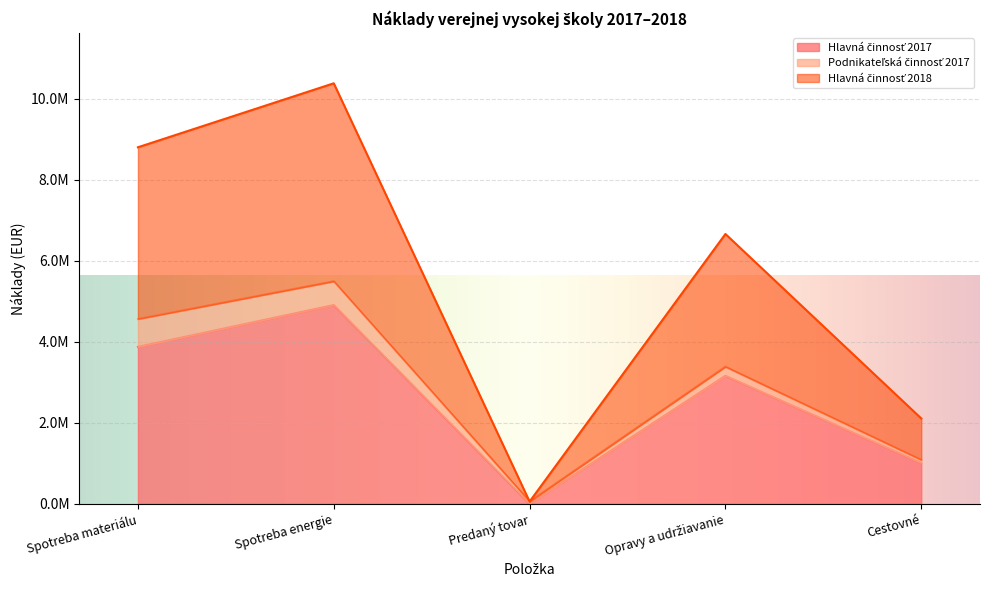

What position from the right is Spotreba energie?

4